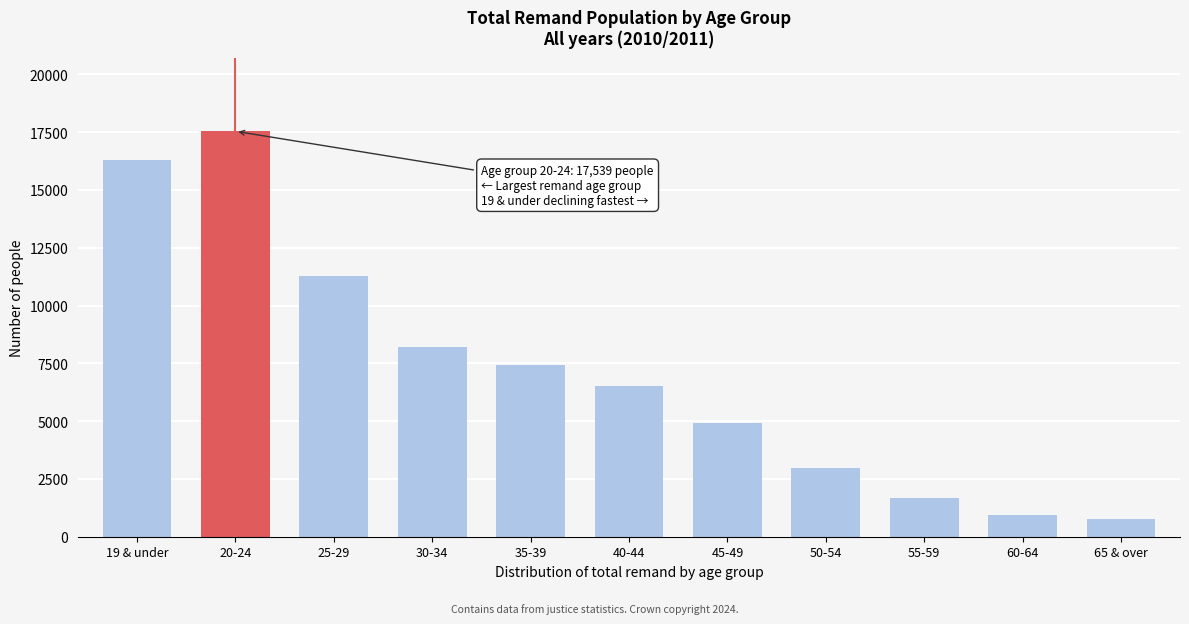

Reading left to right, list all the values displayed in this chart.

19 & under=16307	20-24=17539	25-29=11265	30-34=8201	35-39=7413	40-44=6530	45-49=4932	50-54=2954	55-59=1679	60-64=946	65 & over=772